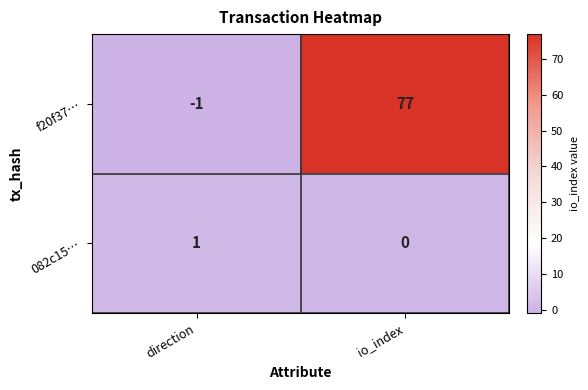

Rank the series at io_index from highest to lowest value.

f20f37…, 082c15…